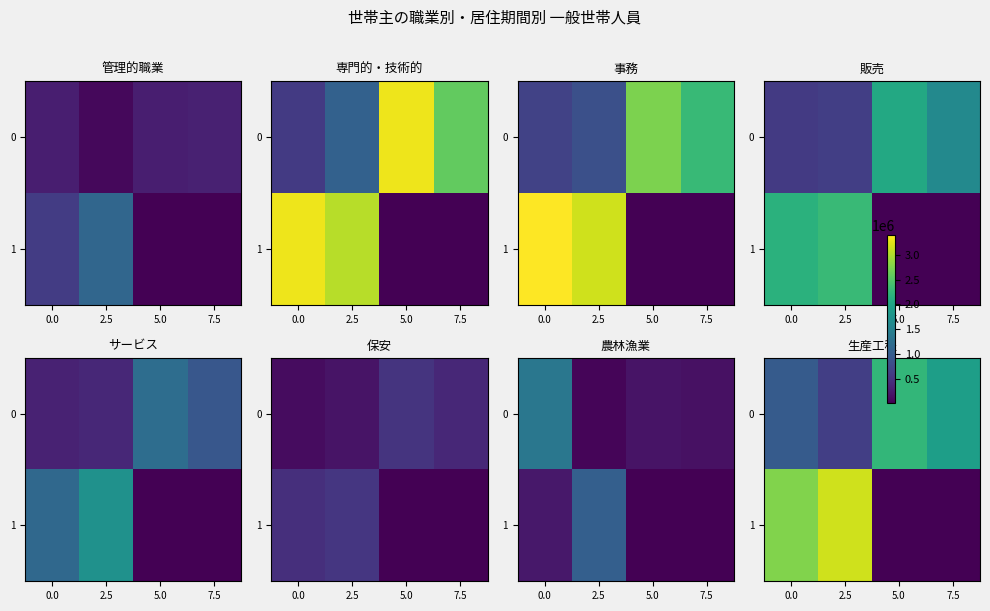

True or false: 0 has a value of 1422343 at 0.0.

False